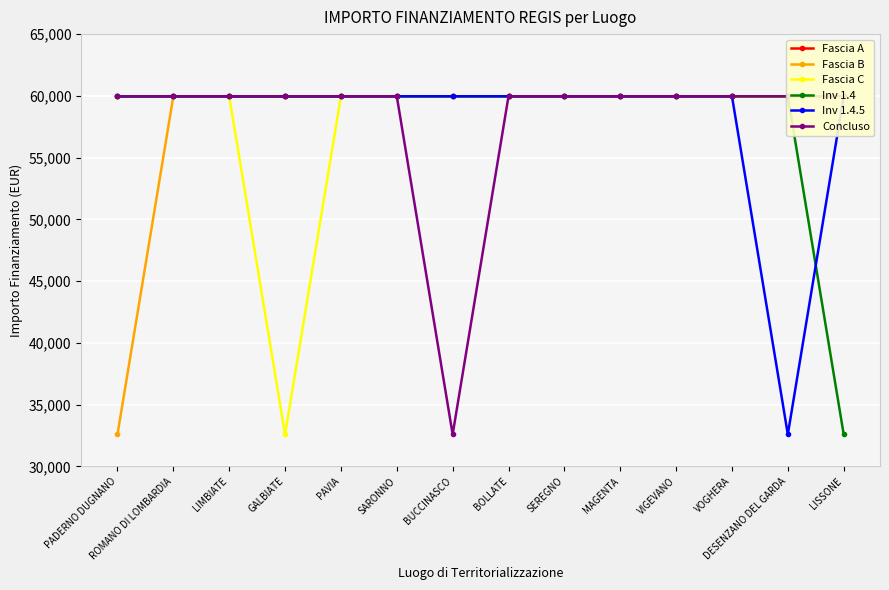

At SEREGNO, list the series in order from largest to smallest.

Fascia A, Fascia B, Fascia C, Inv 1.4, Inv 1.4.5, Concluso